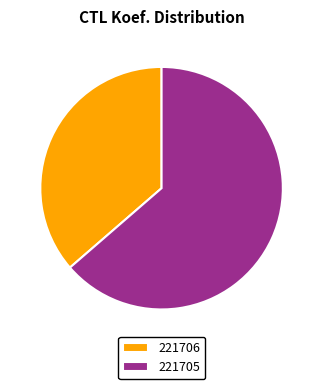

Is the sum of 221705 and 221706 greater than half?

Yes